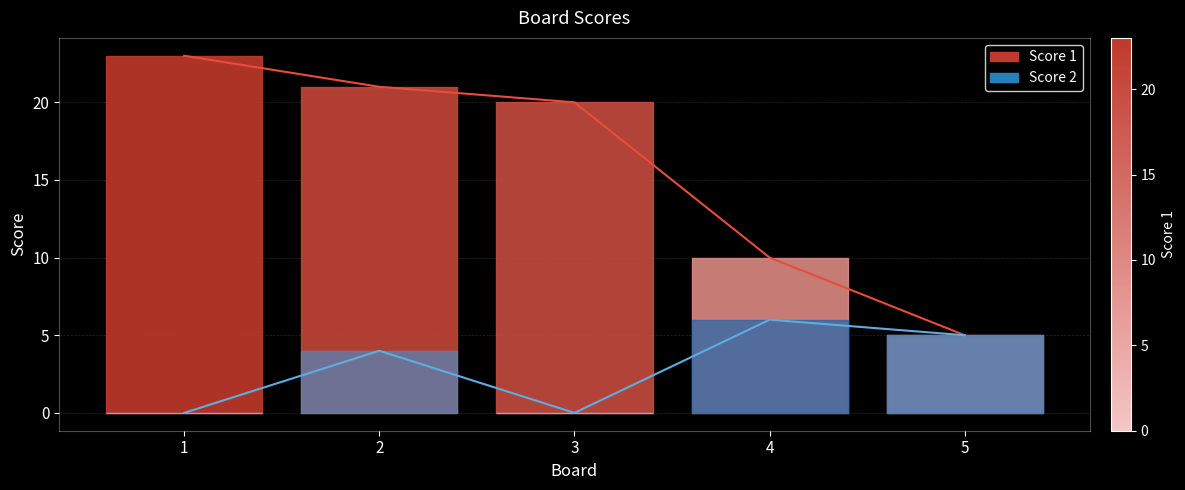

Which category has the lowest value in the Score 2 series?

1